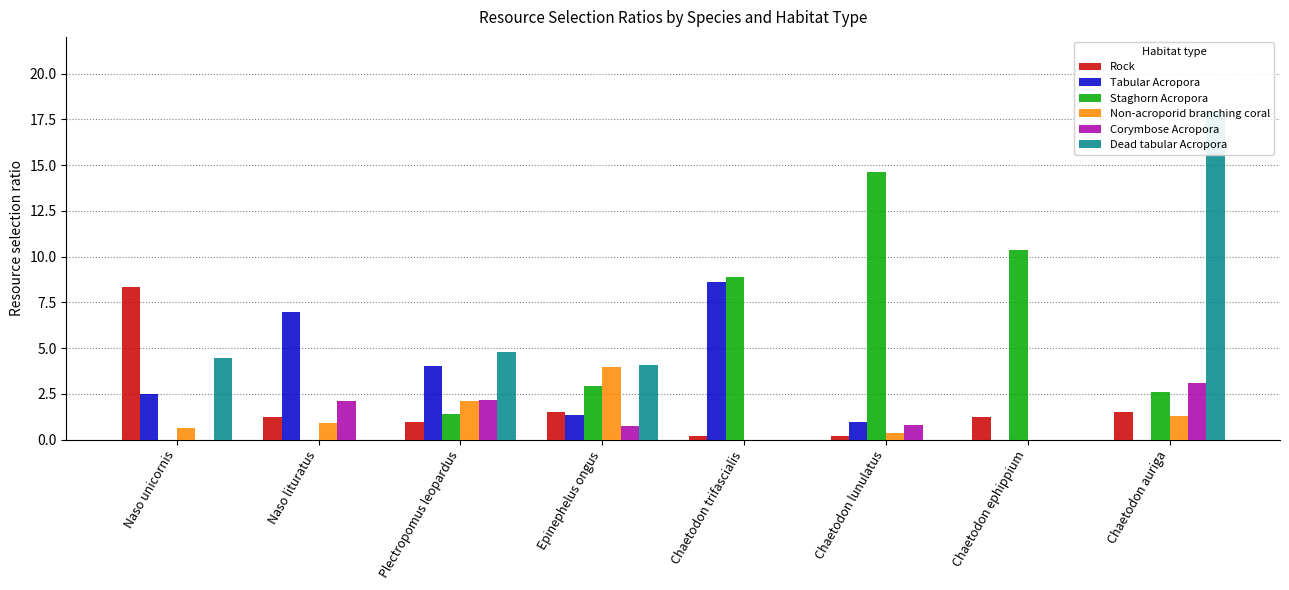

Is it true that Tabular Acropora equals -6.0 at Chaetodon ephippium?

False